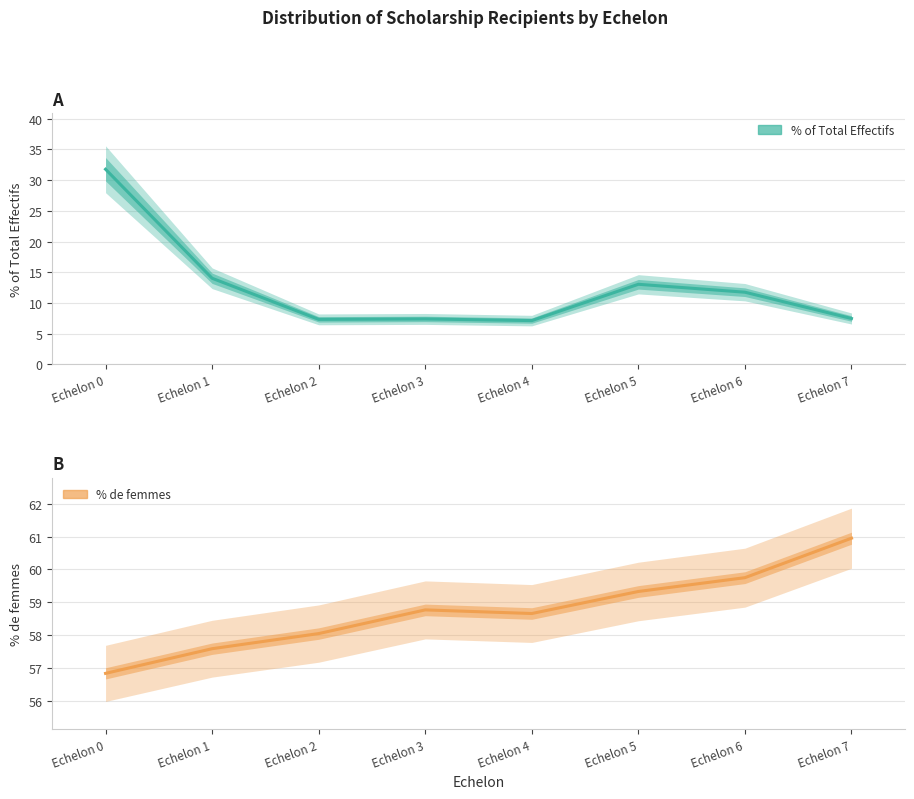

Reading left to right, transcribe all the data shown in this chart.

% of Total Effectifs: Echelon 0=31.8	Echelon 1=14.0	Echelon 2=7.3	Echelon 3=7.4	Echelon 4=7.1	Echelon 5=13.1	Echelon 6=11.8	Echelon 7=7.5
% de femmes: Echelon 0=56.8	Echelon 1=57.6	Echelon 2=58.0	Echelon 3=58.8	Echelon 4=58.7	Echelon 5=59.3	Echelon 6=59.8	Echelon 7=61.0